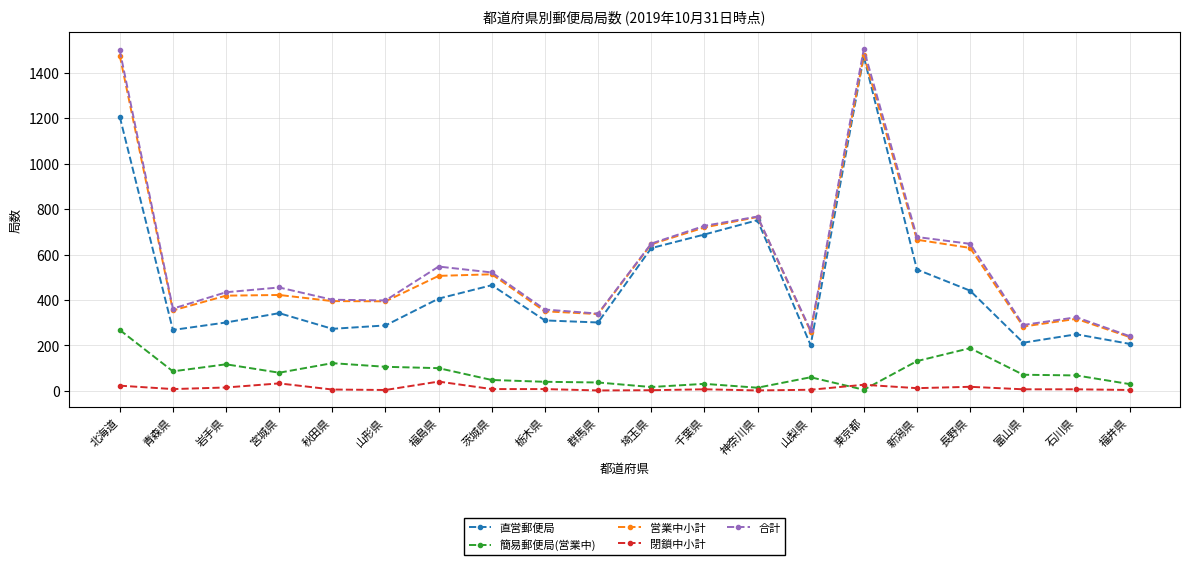

Which category has the highest value in the 簡易郵便局(営業中) series?

北海道